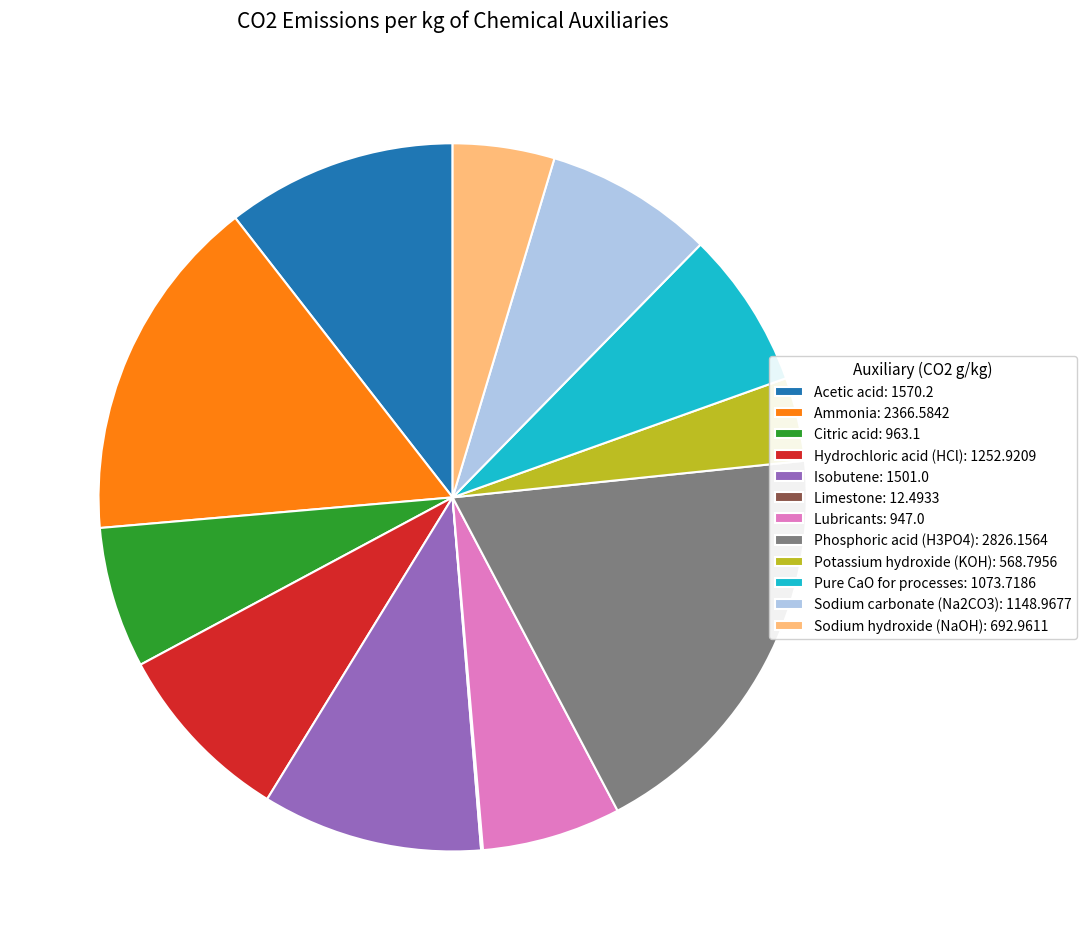

Is it true that Hydrochloric acid (HCl): 1252.9209 is 8% of the pie?

True